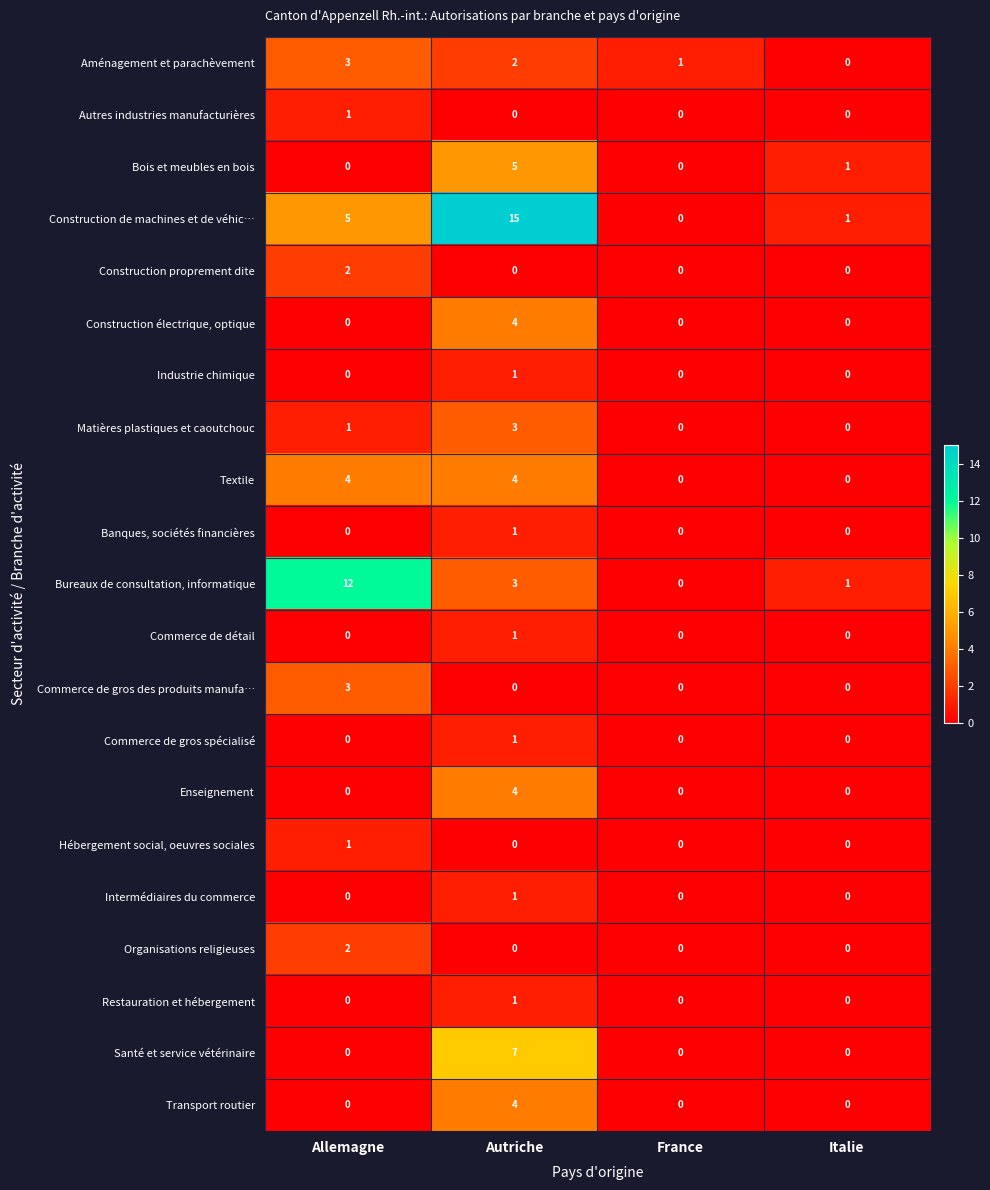

Is the value of Restauration et hébergement at Allemagne greater than the value of Autres industries manufacturières at Allemagne?

No